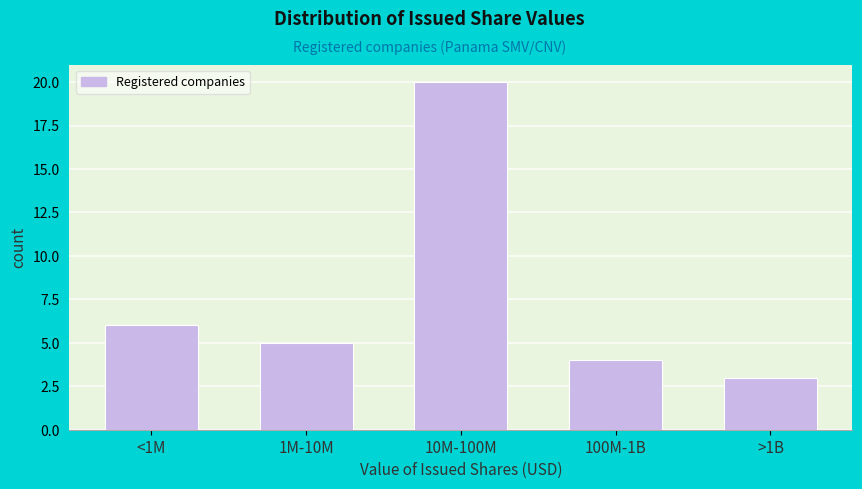

Reading left to right, extract all data points from this chart.

<1M=6	1M-10M=5	10M-100M=20	100M-1B=4	>1B=3